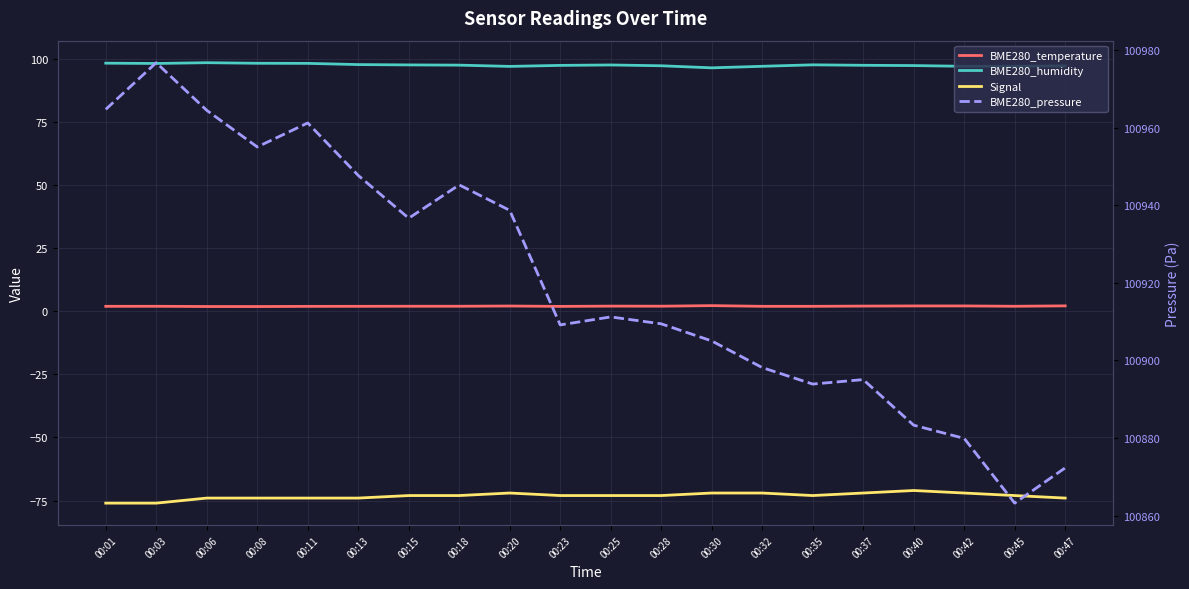

Does the chart have visible grid lines?

Yes